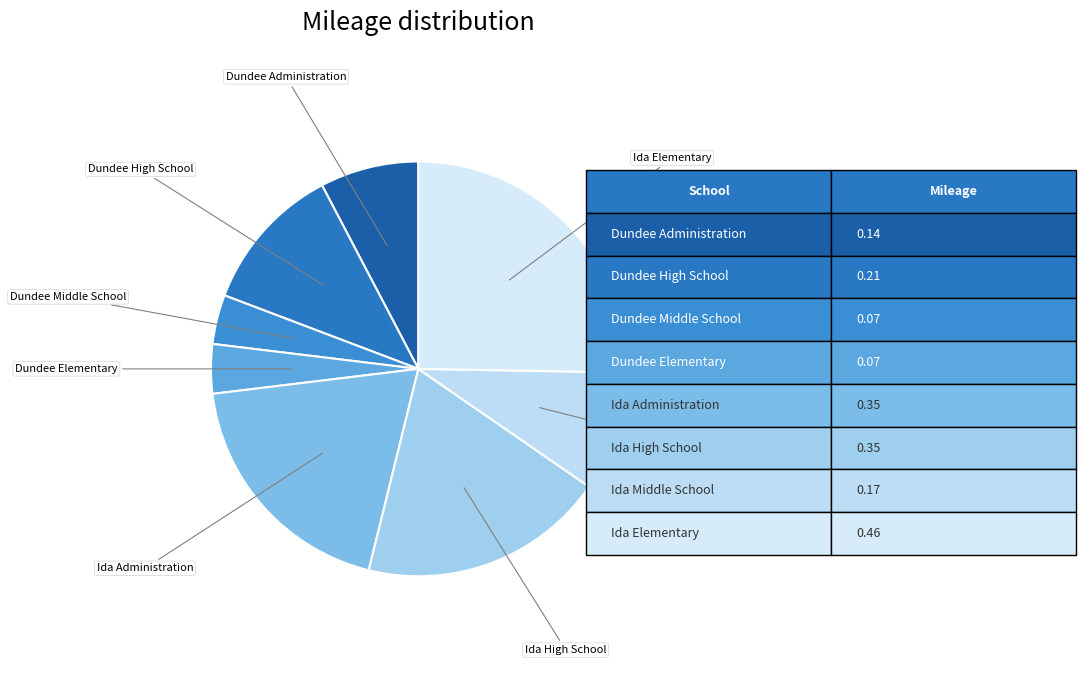

Is there a majority slice in this chart?

No